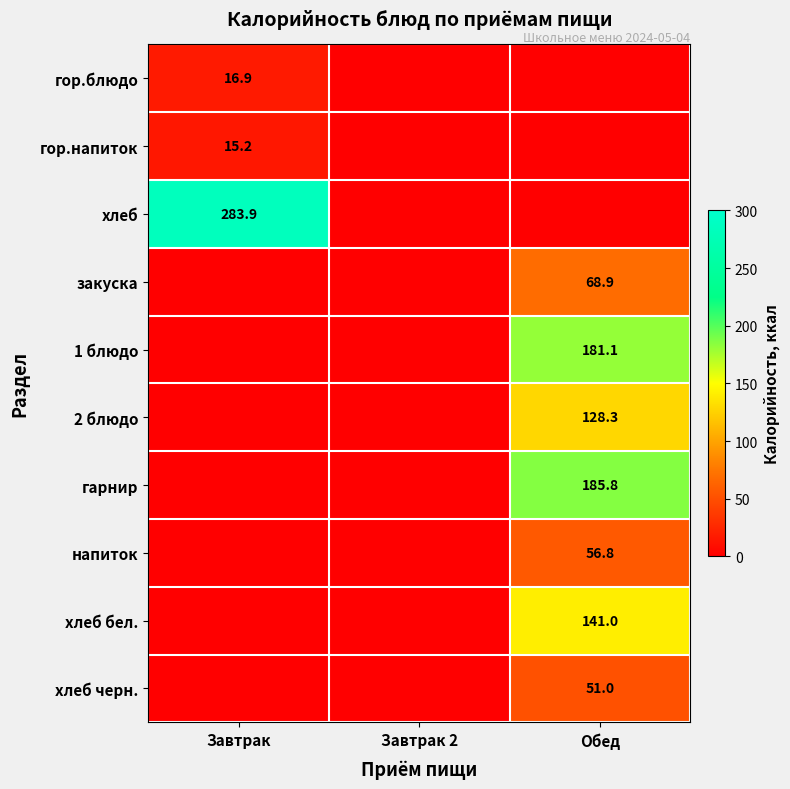

The value of 2 блюдо at Обед is 63.5. True or false?

False